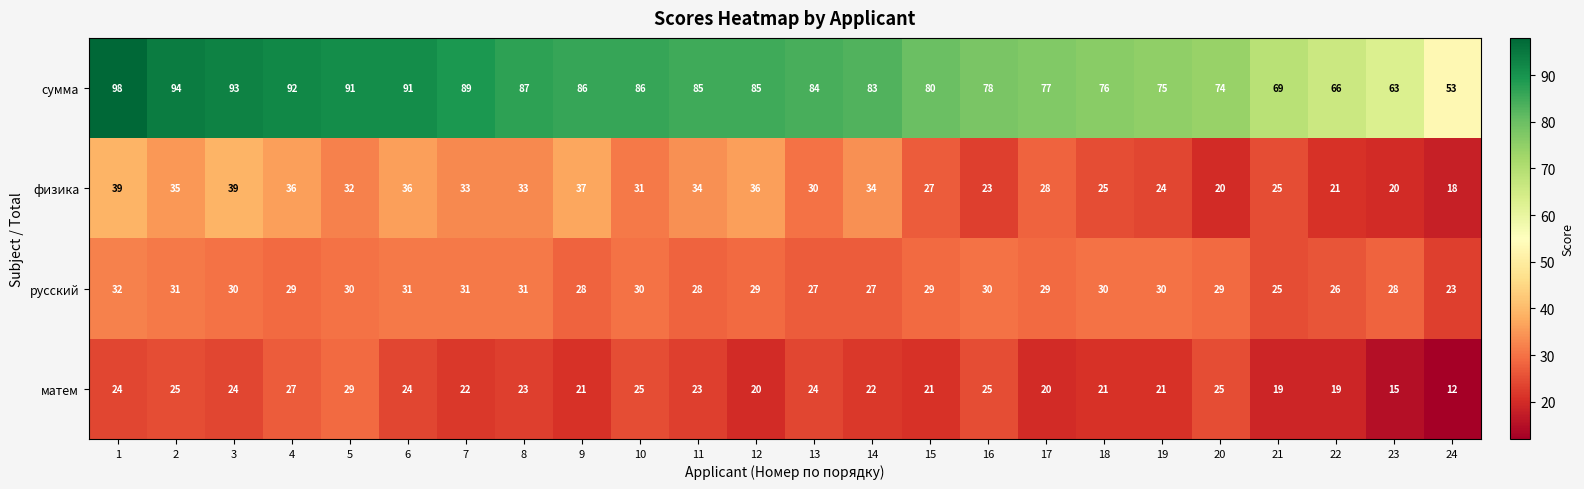

How many series are shown in this chart?

4